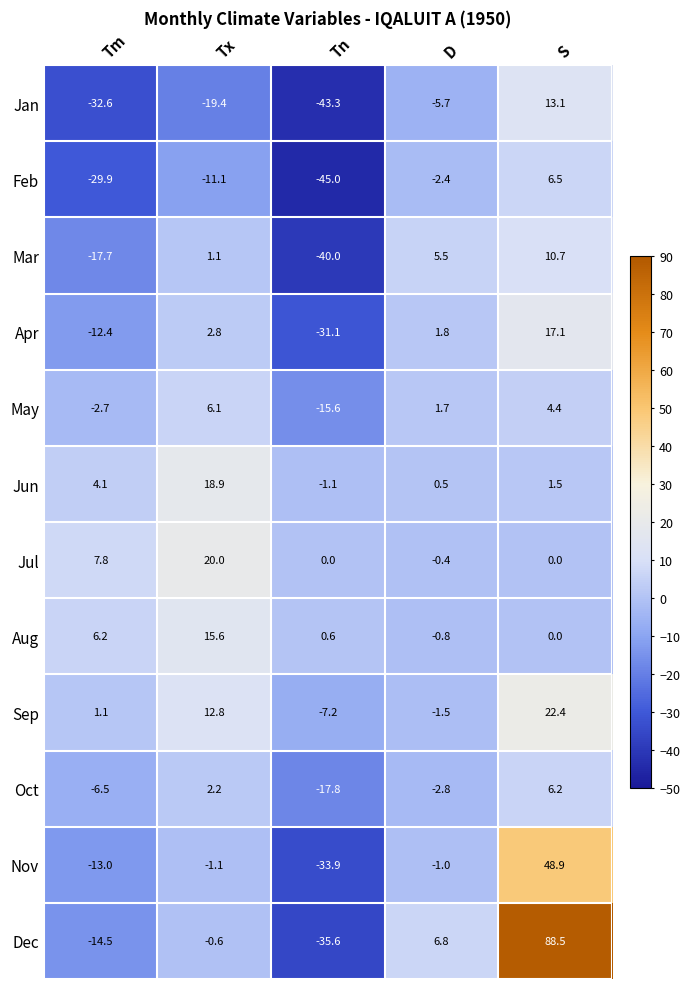

At which category does the chart reach its minimum across all series?

Tn